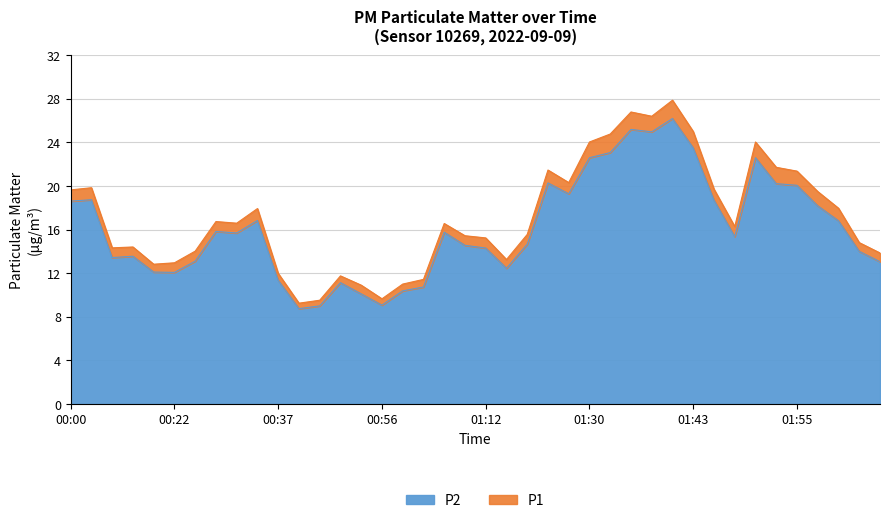

What is the difference between the P2 values at 00:56 and 00:32?

6.6